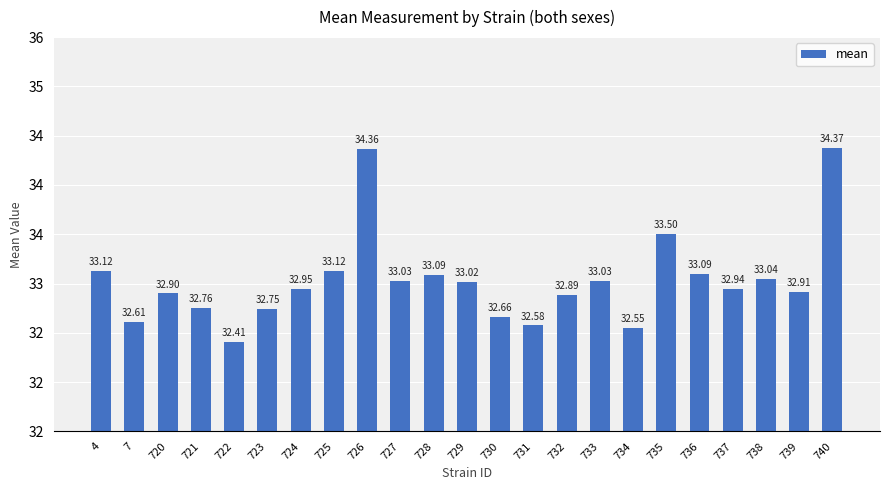

Are the bars horizontal?

No